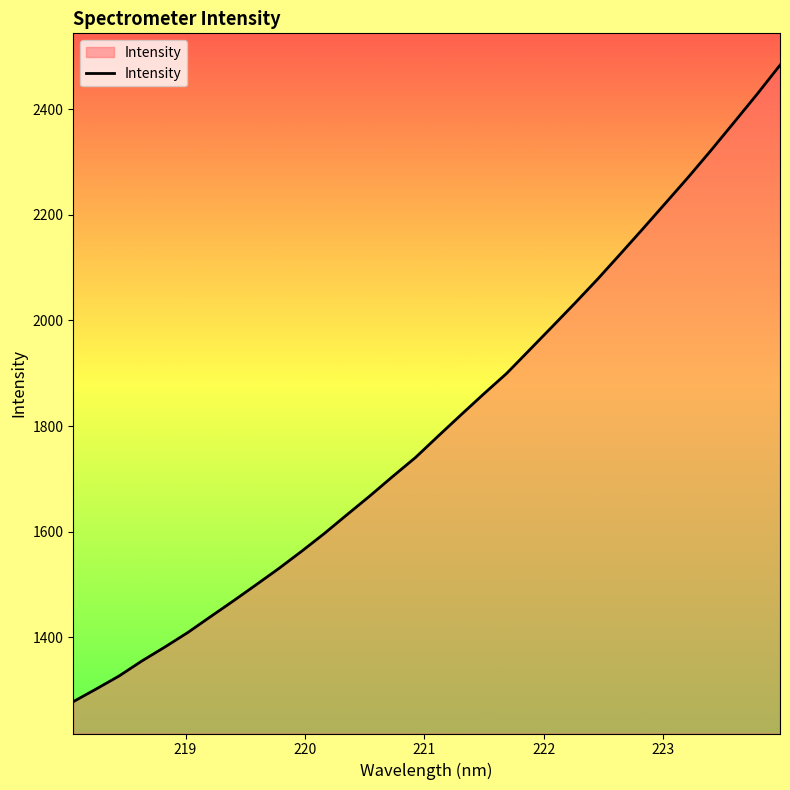

What is the difference between the maximum and minimum values?

1204.7